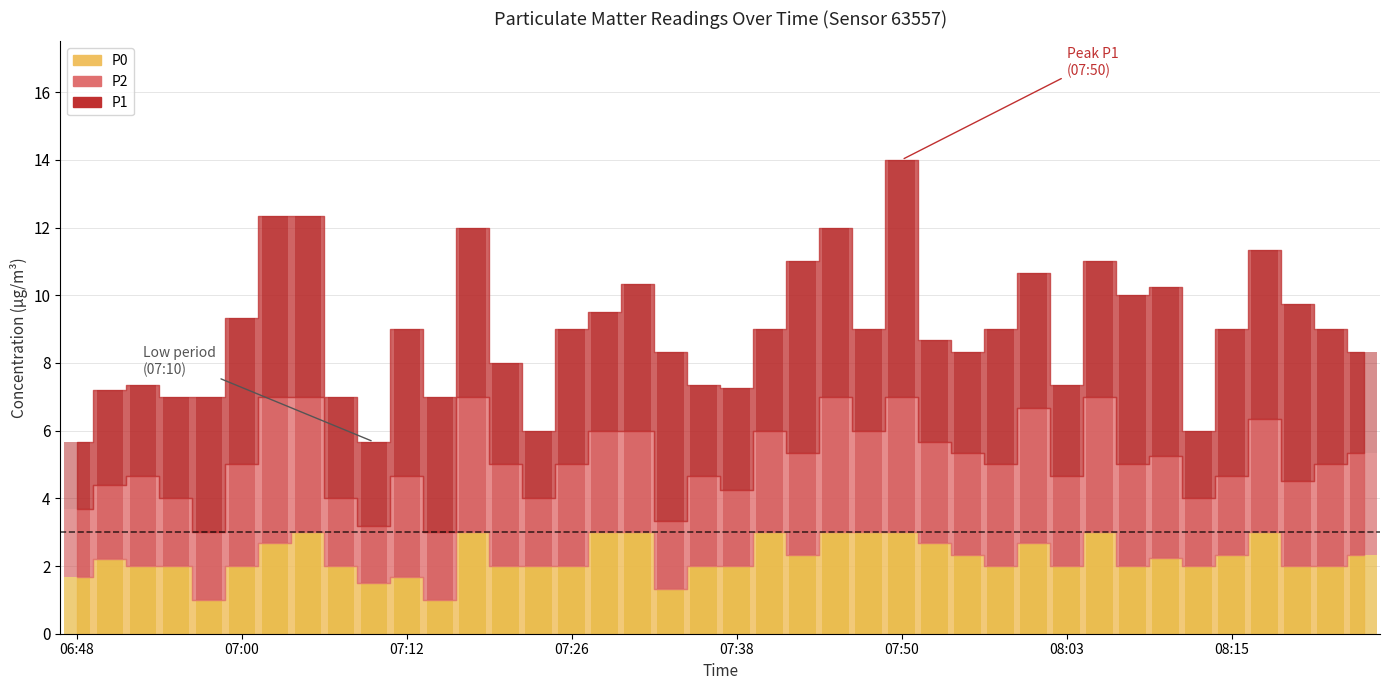

How many bars are there in each group?

3